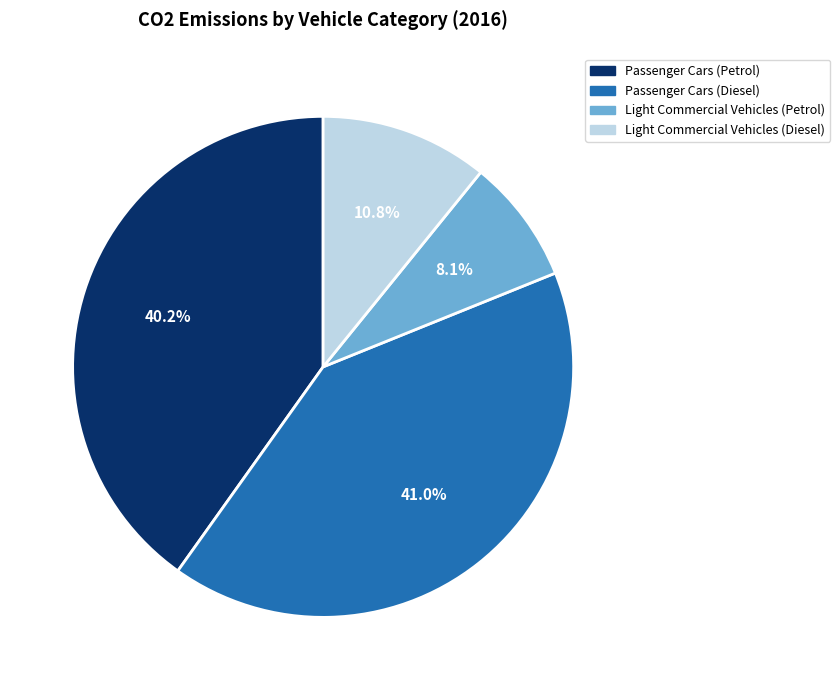

What is the smallest slice in the pie chart?

Light Commercial Vehicles (Petrol)